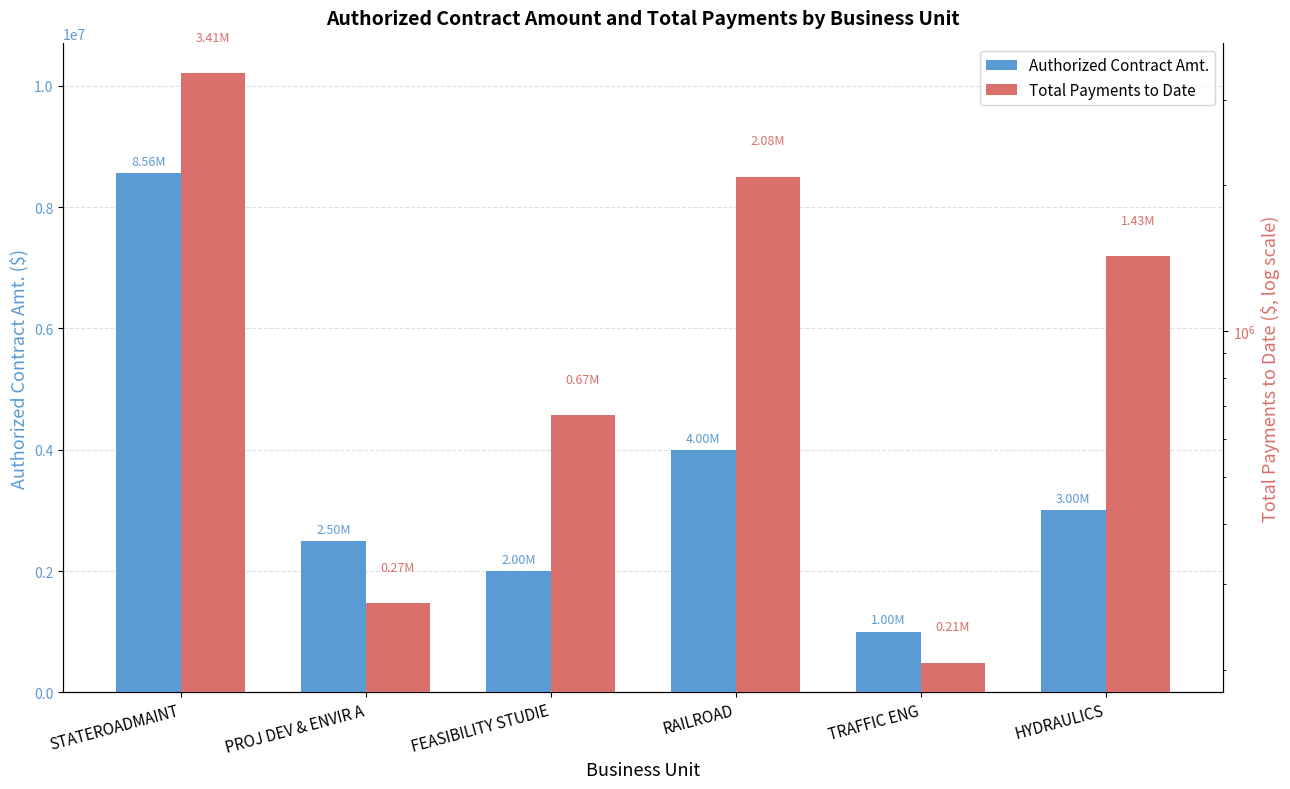

Where is Authorized Contract Amt. nearest to the value 4780000?

RAILROAD